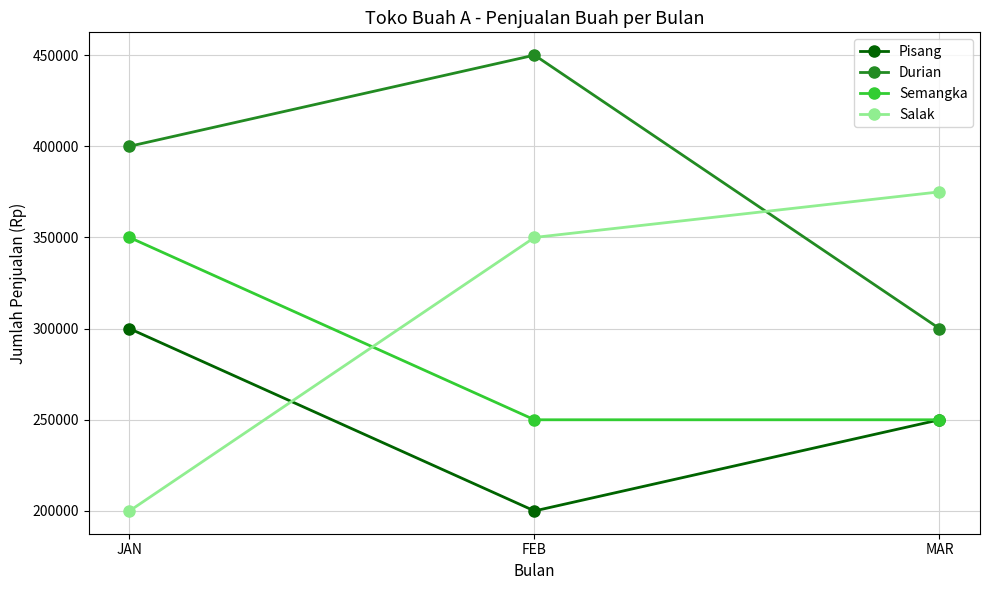

At which label does Pisang first exceed 250000?

JAN